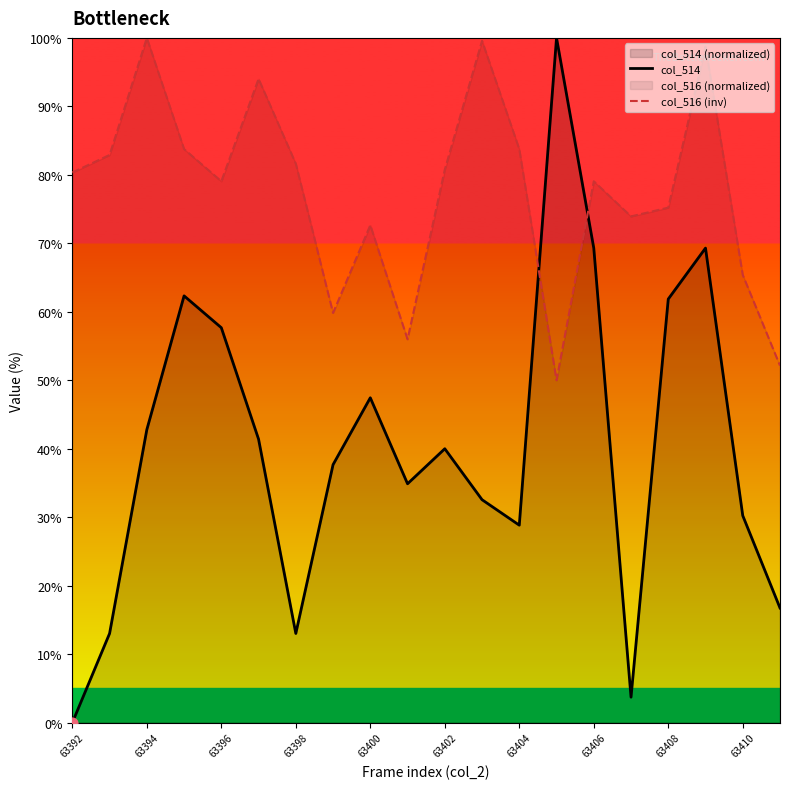

At how many categories does at least one series exceed 73?

15